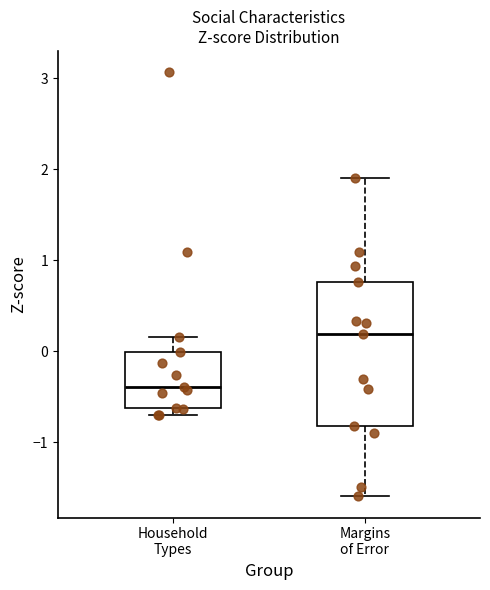

Reading left to right, transcribe this box plot: for each box, give where its median line is, the range the box spans, and where its two whiskers end, as read against the y-axis. The values are not printed on the chart, so give them approximately, as read against the axis.

Household Types: median -0.4, box -0.6 to 0.0, whiskers -0.7 to 0.2
Margins of Error: median 0.2, box -0.8 to 0.8, whiskers -1.6 to 1.9